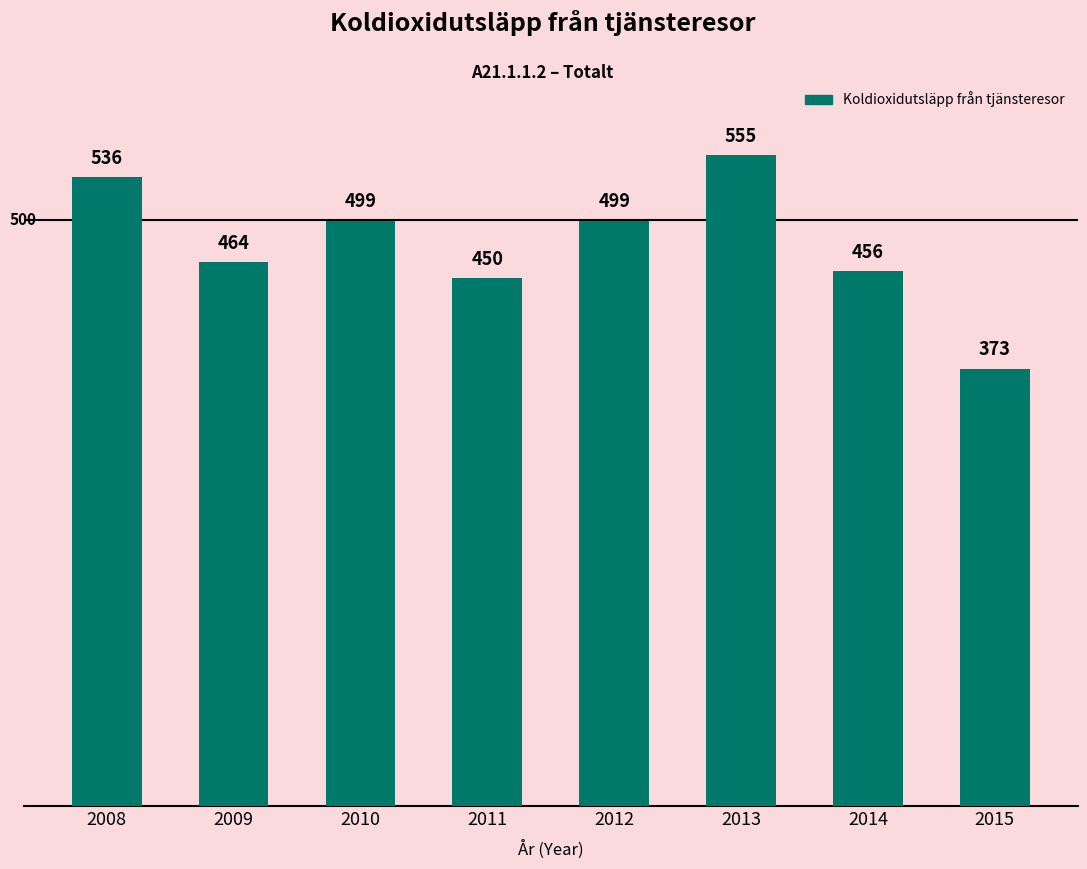

At which category does the chart reach its peak across all series?

2013